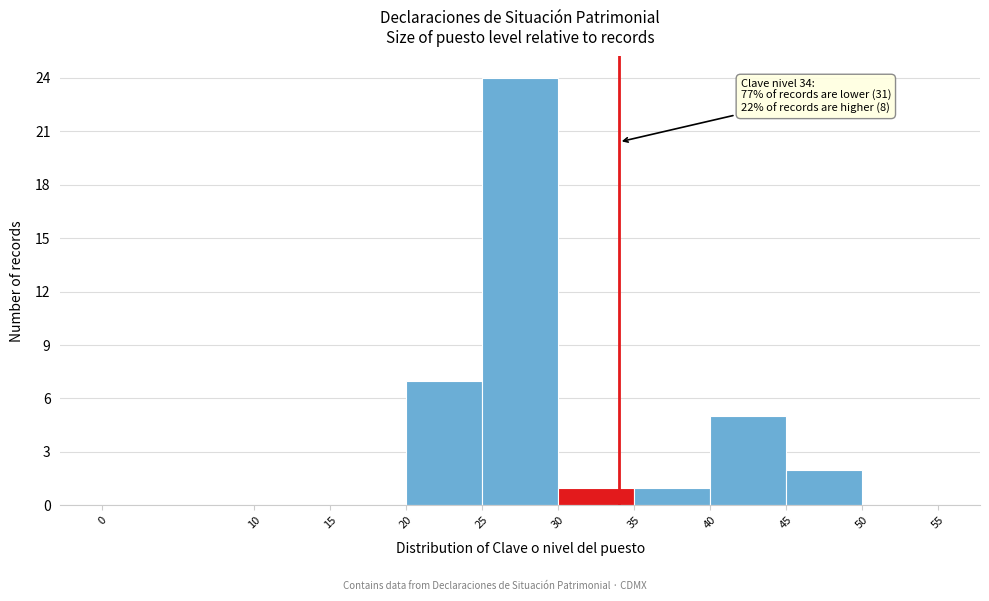

Which range on the x-axis has the tallest bar?

25 to 30